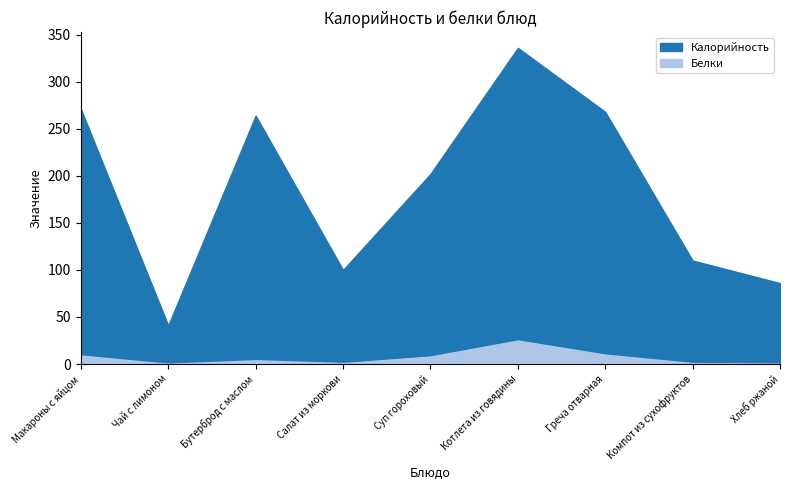

What is the sum of all Калорийность values?

1678.0